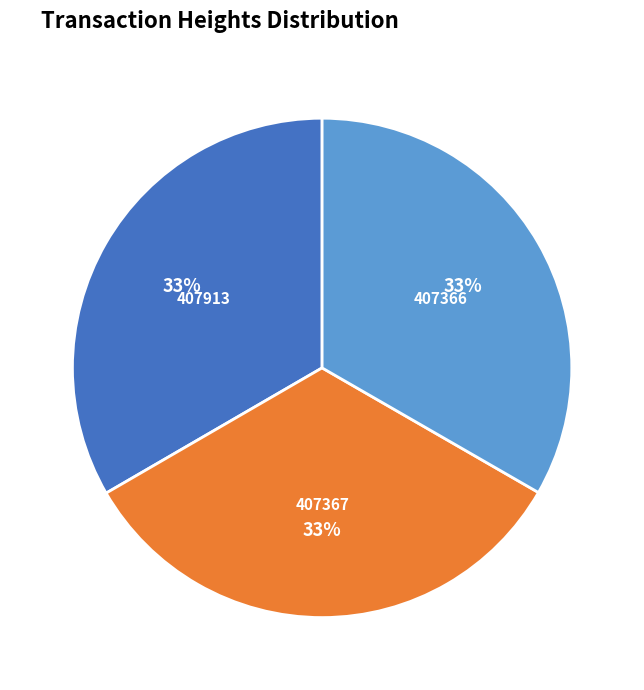

Combined, do 407913 and 407367 account for over 50%?

Yes